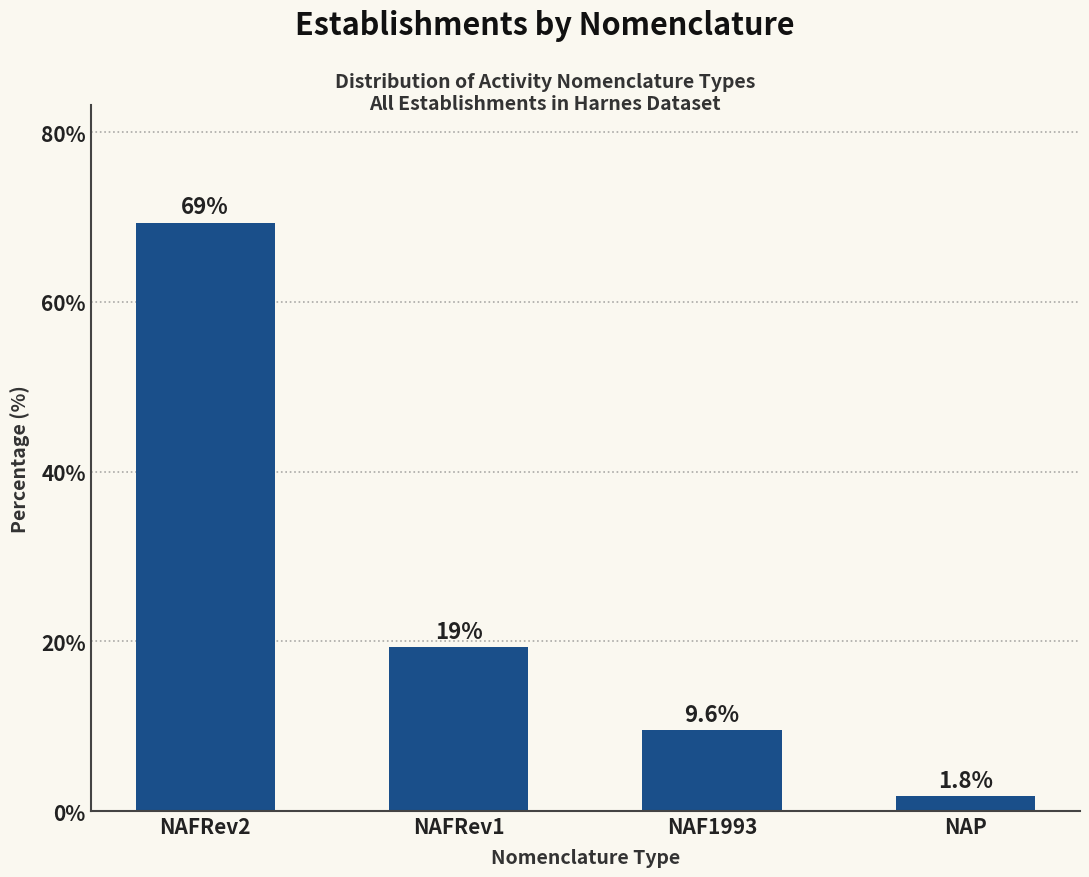

What is the label of the 3rd bar from the right?

NAFRev1